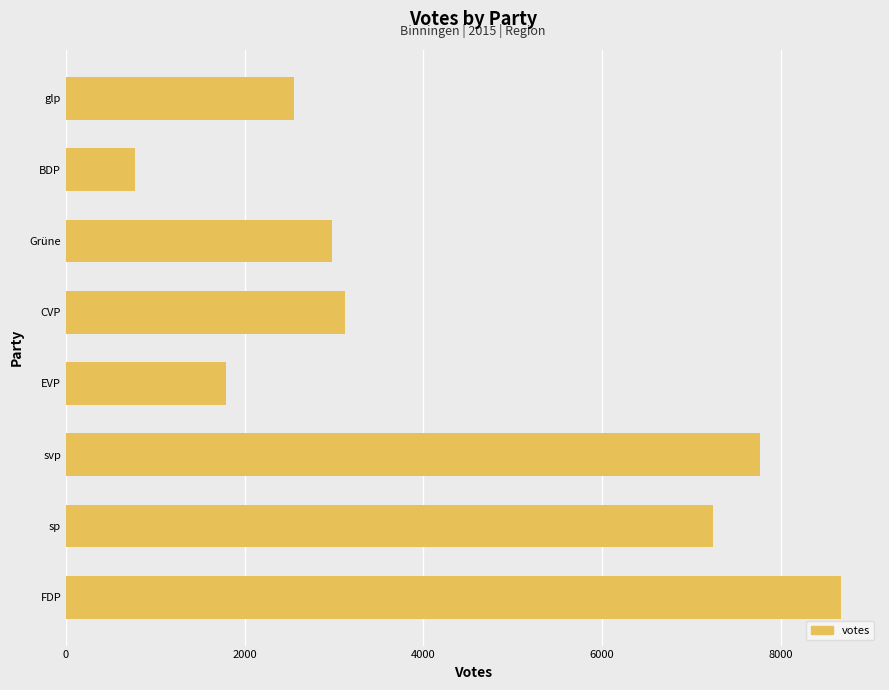

Reading bottom to top, transcribe all the data shown in this chart.

8679	7241	7765	1794	3119	2978	768	2556